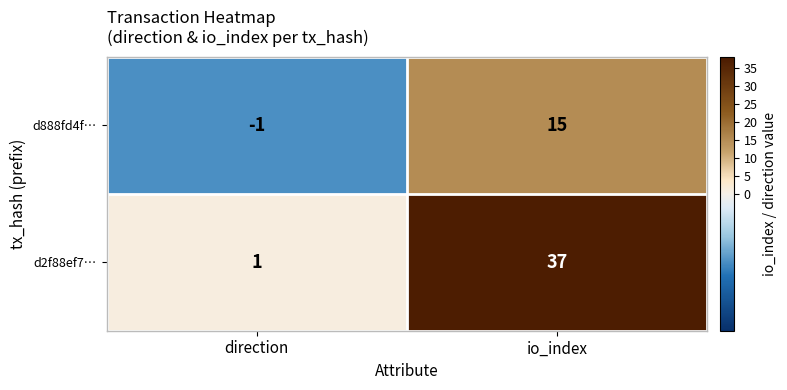

Which series has the largest range (max minus min)?

d2f88ef7…